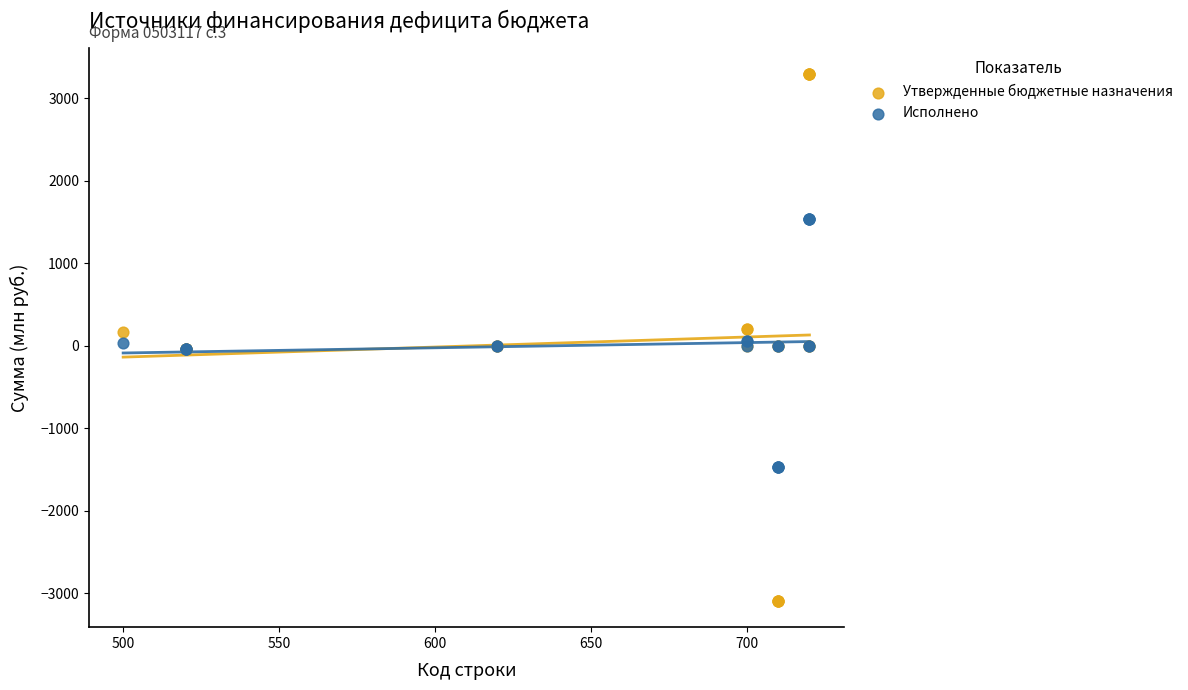

Which series reaches the minimum Y coordinate?

Утвержденные бюджетные назначения